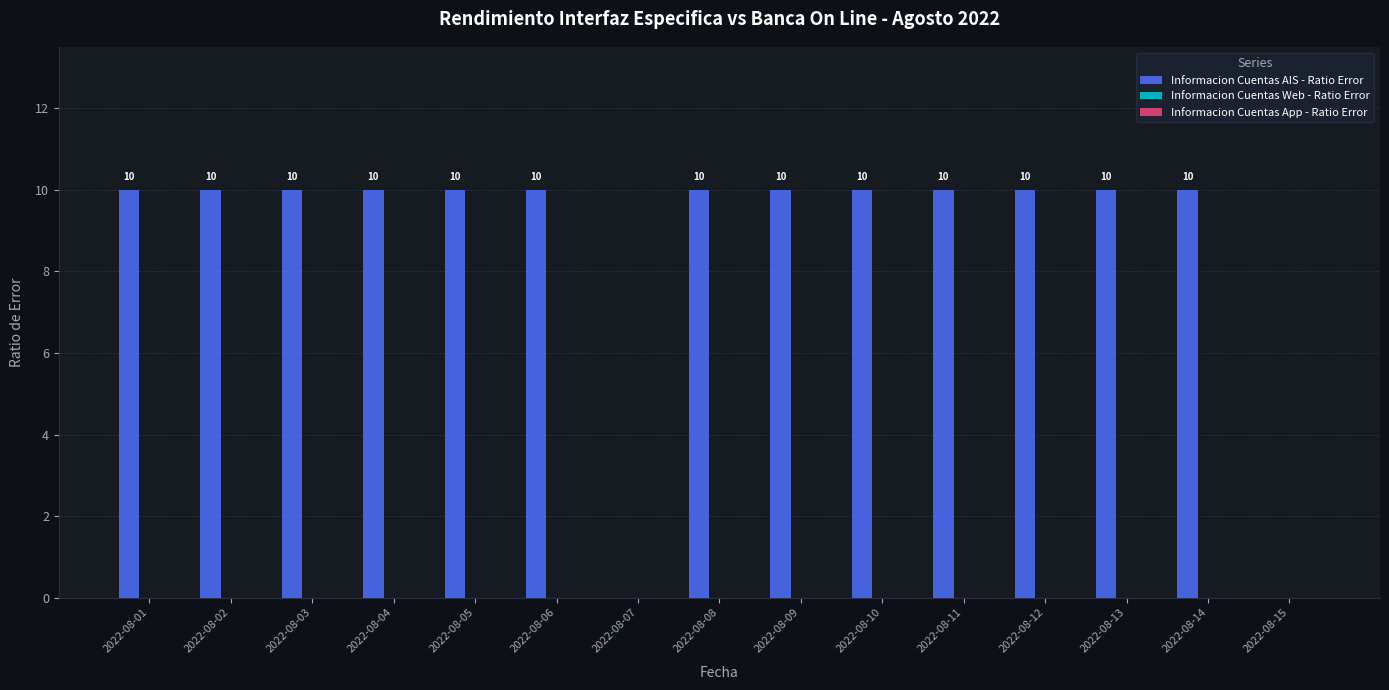

What is the approximate value at 2022-08-05, to the nearest 5?

10